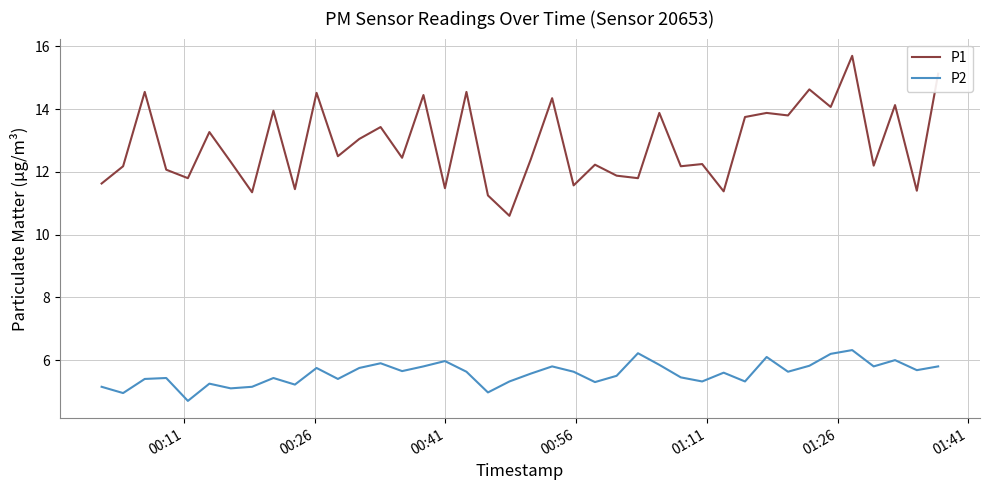

What is the difference between the maximum and minimum values in the P2 series?

1.6